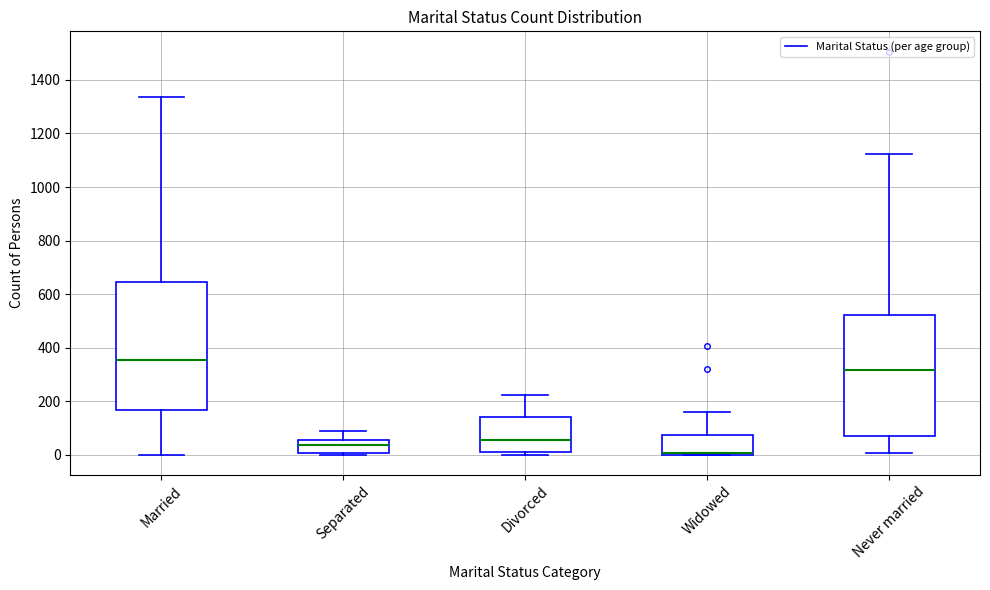

Reading left to right, transcribe this box plot: for each box, give where its median line is, the range the box spans, and where its two whiskers end, as read against the y-axis. The values are not printed on the chart, so give them approximately, as read against the axis.

Married: median 360, box 160 to 640, whiskers 0 to 1340
Separated: median 40, box 0 to 60, whiskers 0 (just below the box's lower edge) to 100
Divorced: median 60, box 20 to 140, whiskers 0 to 220
Widowed: median 0 (just above the box's lower edge), box 0 to 80, whiskers 0 to 160
Never married: median 320, box 80 to 520, whiskers 0 to 1120